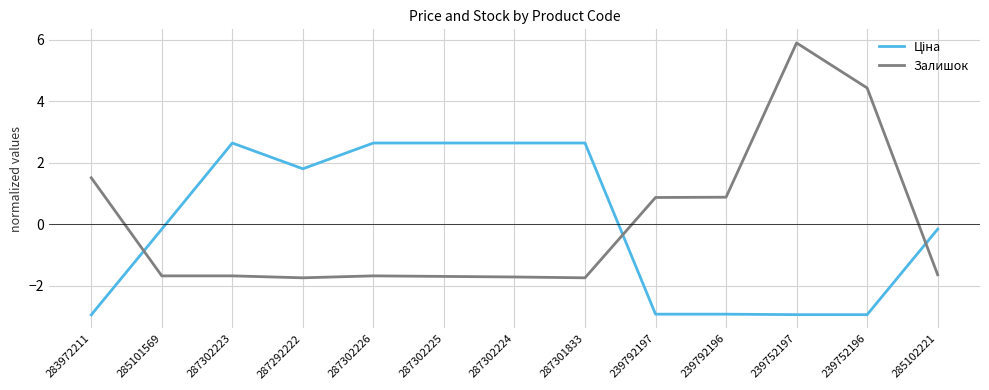

How many distinct data groups are displayed?

2